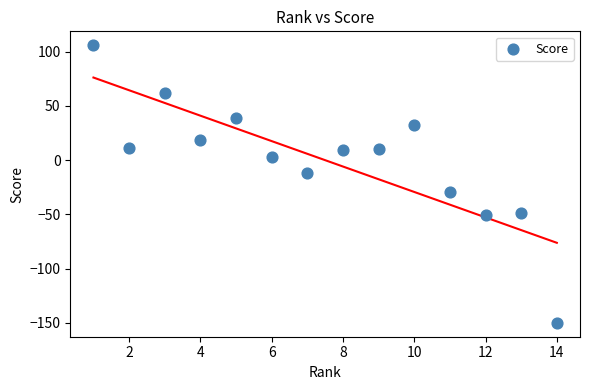

What is the range of X values (max minus min)?

13